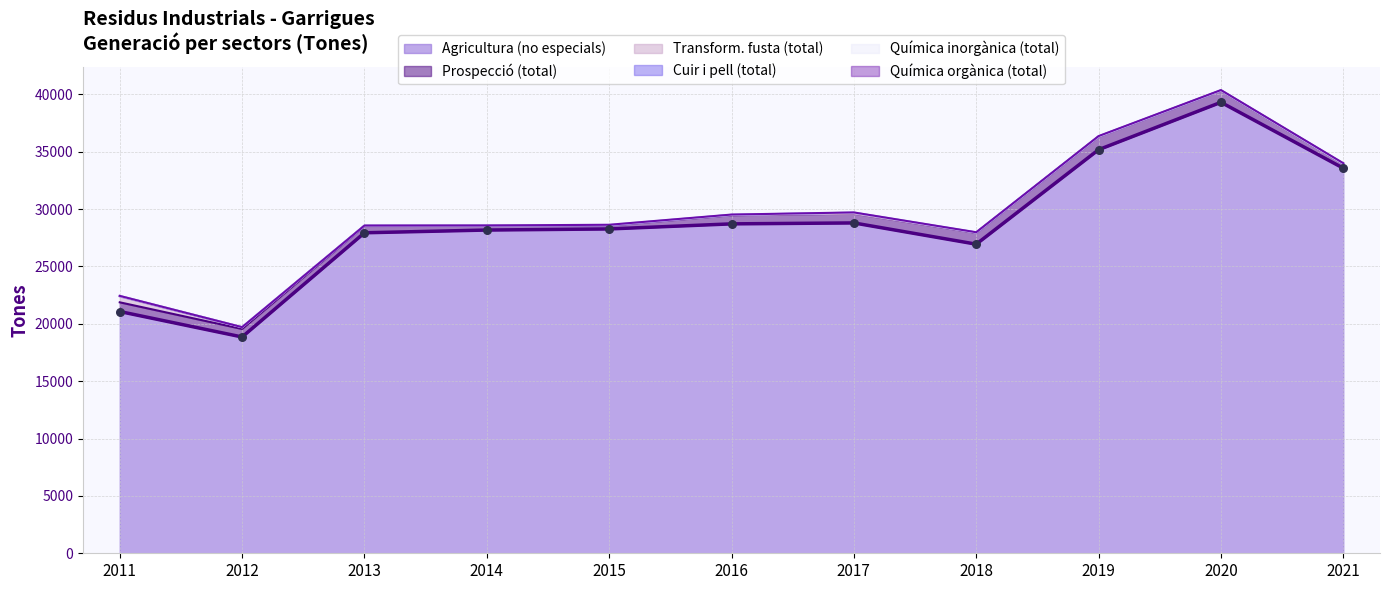

Which series reaches the maximum Y coordinate?

Agricultura (no especials)